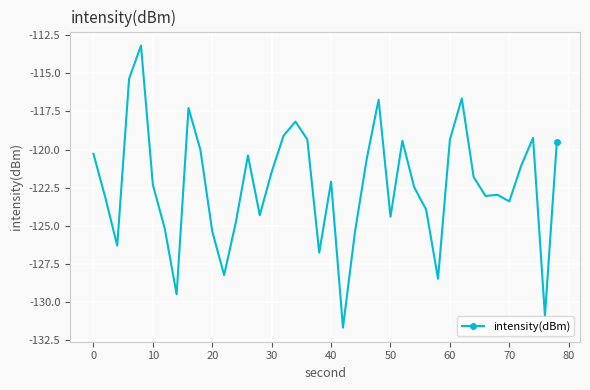

What is the value of the 39th point from the left?

-130.9